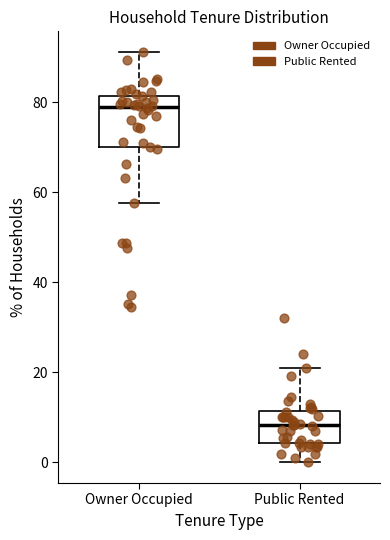

Comparing the boxes themselves (not the whiskers), which one is the tallest?

Owner Occupied